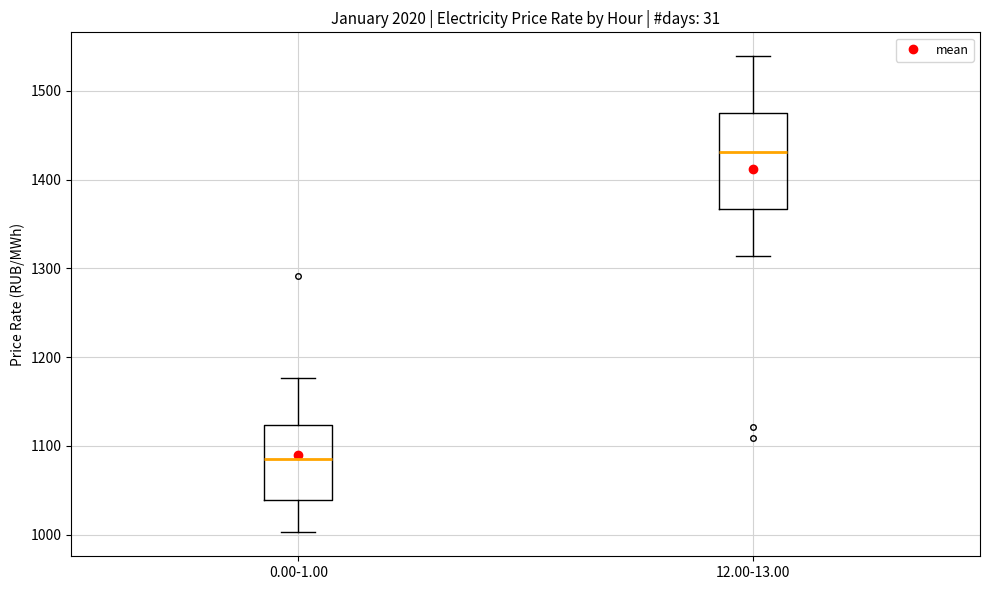

Reading left to right, transcribe this box plot: for each box, give where its median line is, the range the box spans, and where its two whiskers end, as read against the y-axis. The values are not printed on the chart, so give them approximately, as read against the axis.

0.00-1.00: median 1090, box 1040 to 1120, whiskers 1000 to 1180
12.00-13.00: median 1430, box 1370 to 1480, whiskers 1310 to 1540